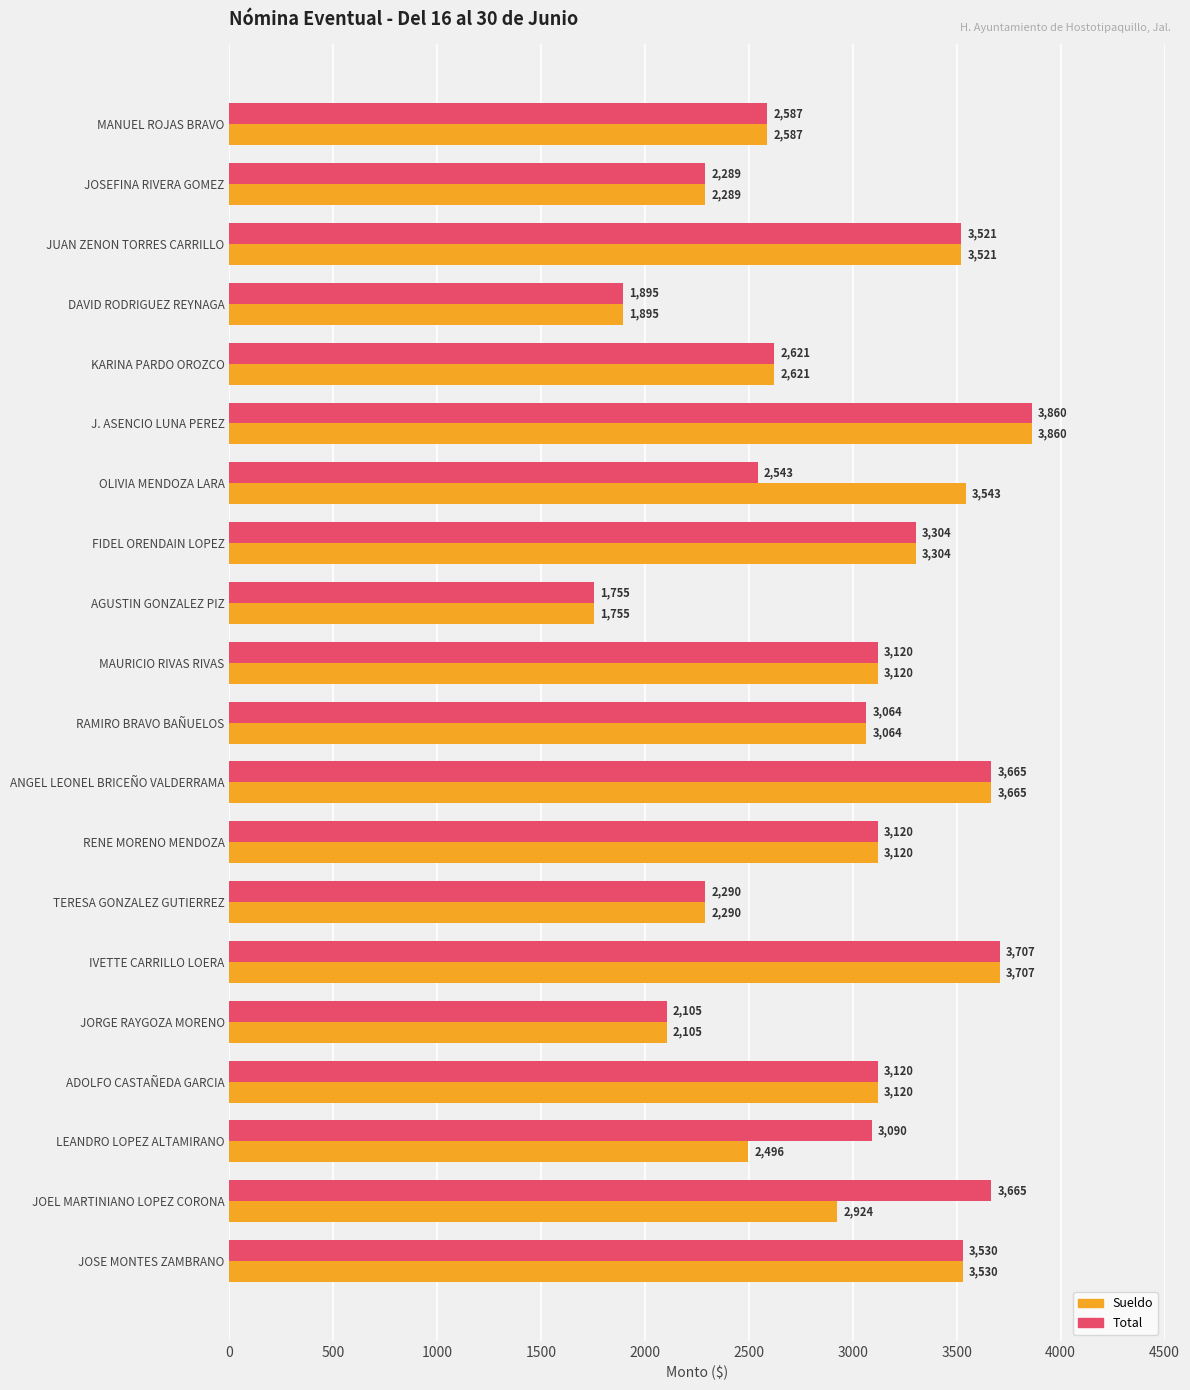

At which label is Sueldo closest to 2807?

JOEL MARTINIANO LOPEZ CORONA